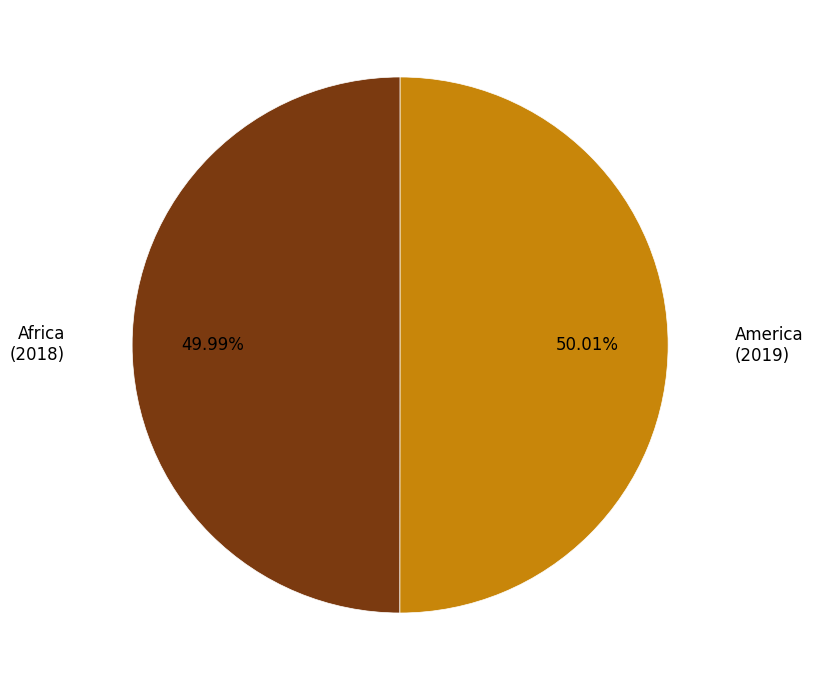

Is there a majority slice in this chart?

Yes